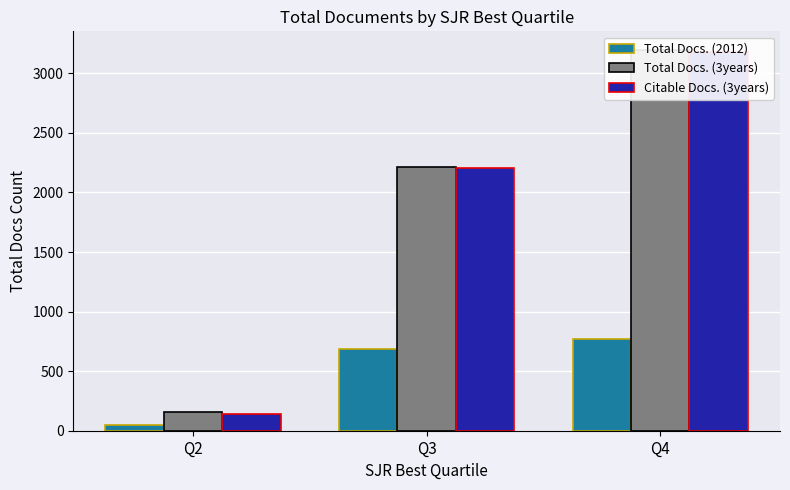

List the labels in order of Total Docs. (2012) value, smallest first.

Q2, Q3, Q4